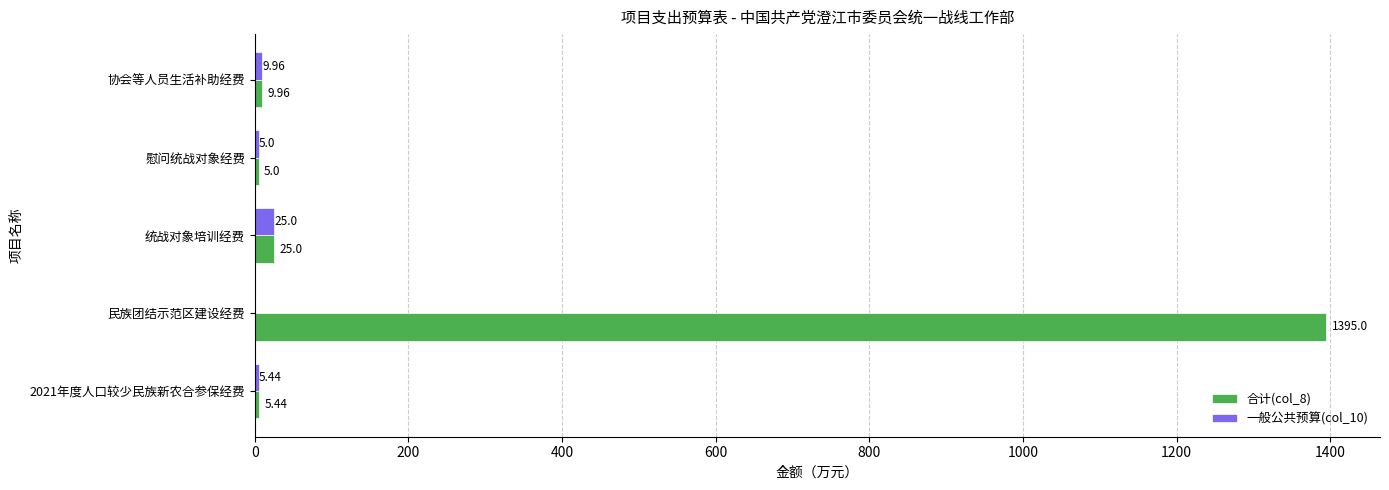

Which label corresponds to the largest value in the chart?

民族团结示范区建设经费